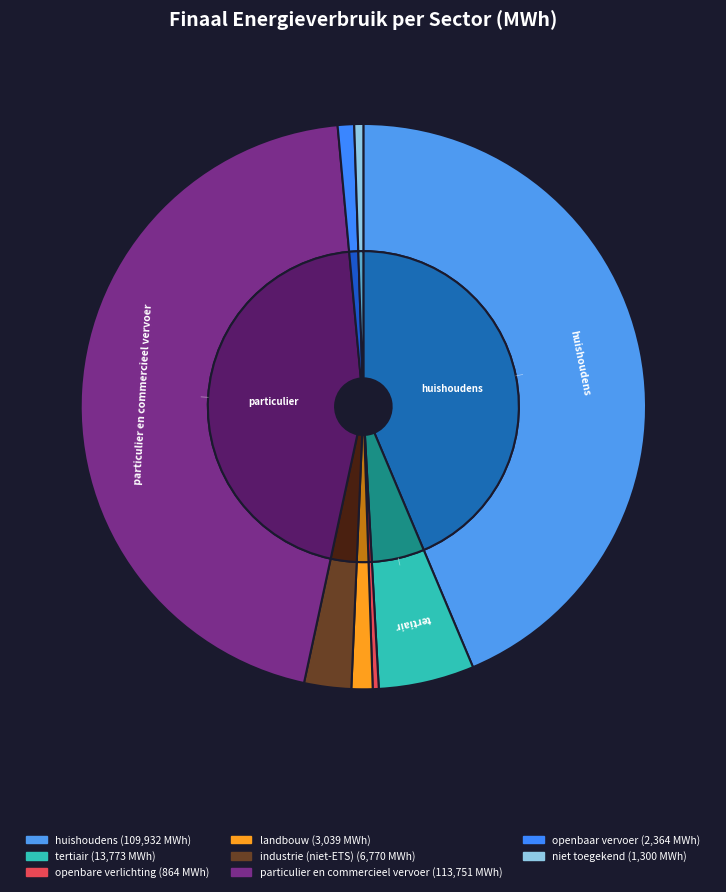

What percentage do openbaar vervoer and industrie (niet-ETS) together represent?

3.6%